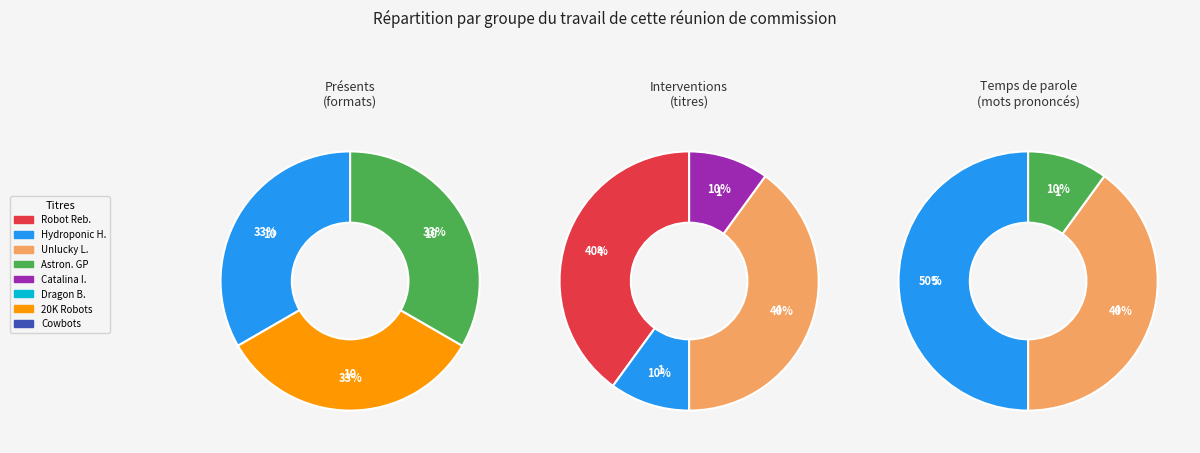

Is the sum of Dragon Bots and Unlucky Launch greater than half?

No